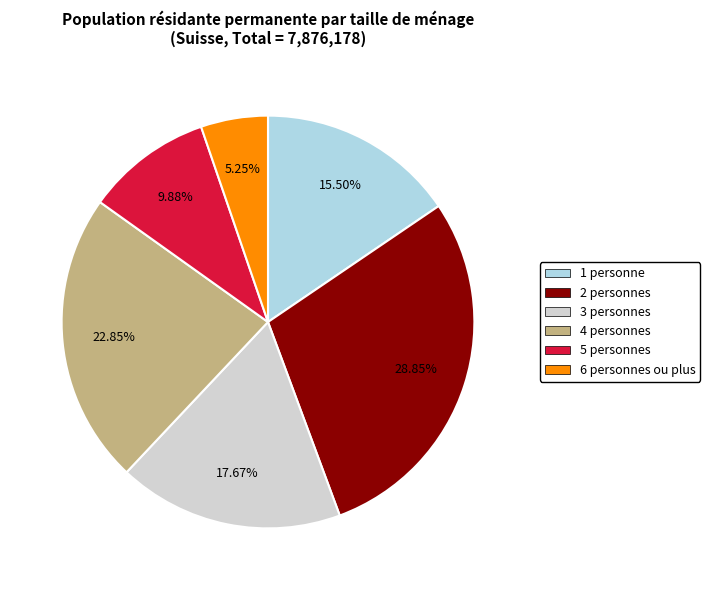

How many segments does this pie chart have?

6